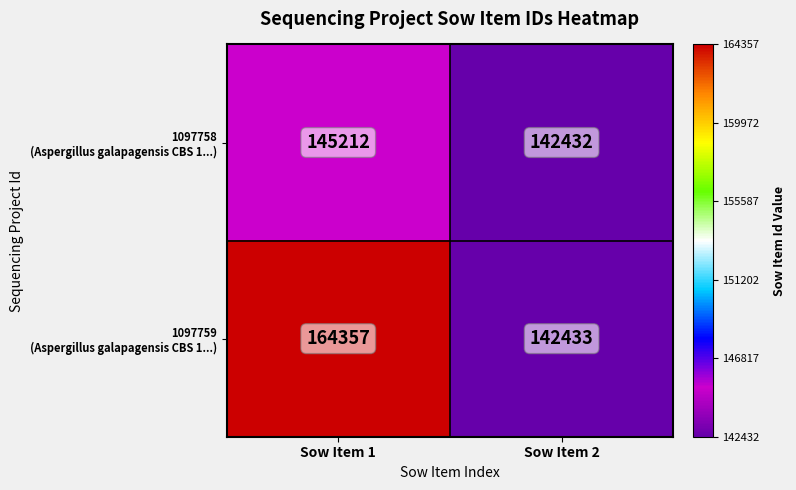

What is the total value across all series at Sow Item 1?

309569